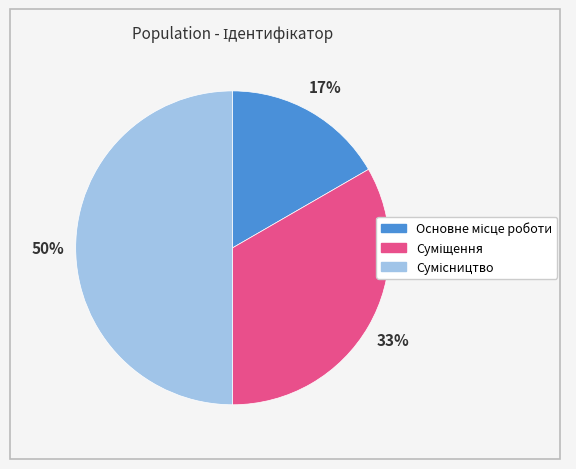

To the nearest percent, what is the average slice percentage?

33%